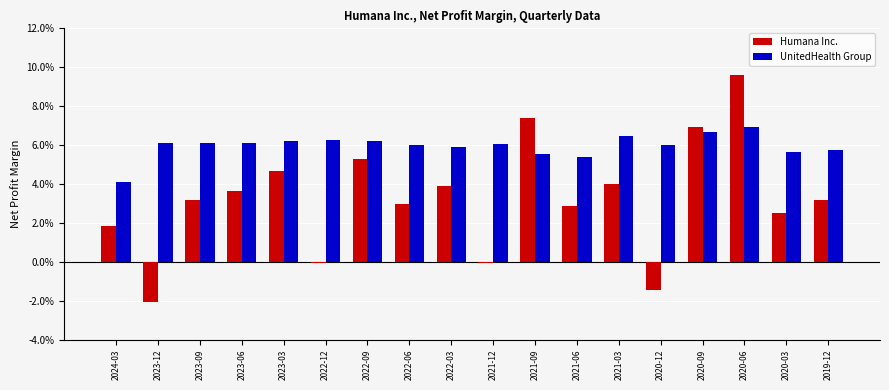

What are all the series names shown in the legend?

Humana Inc., UnitedHealth Group